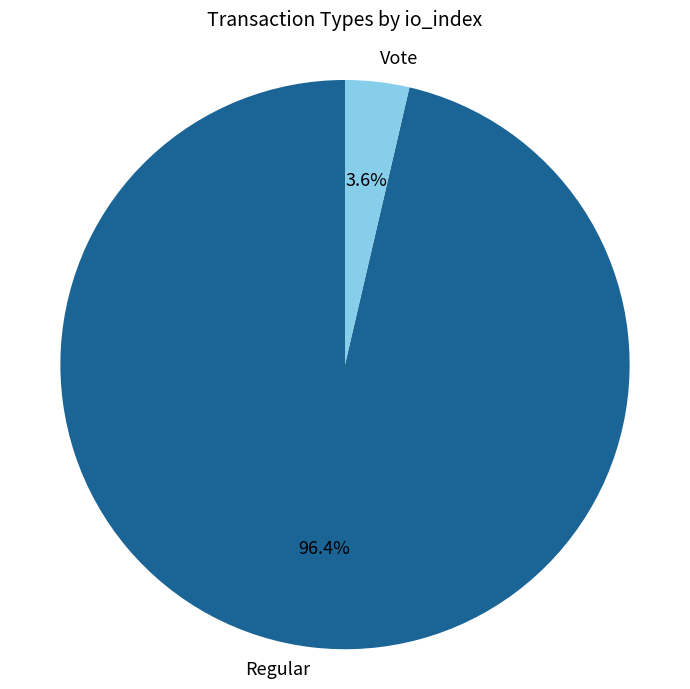

To the nearest percent, what portion does Regular represent?

96%